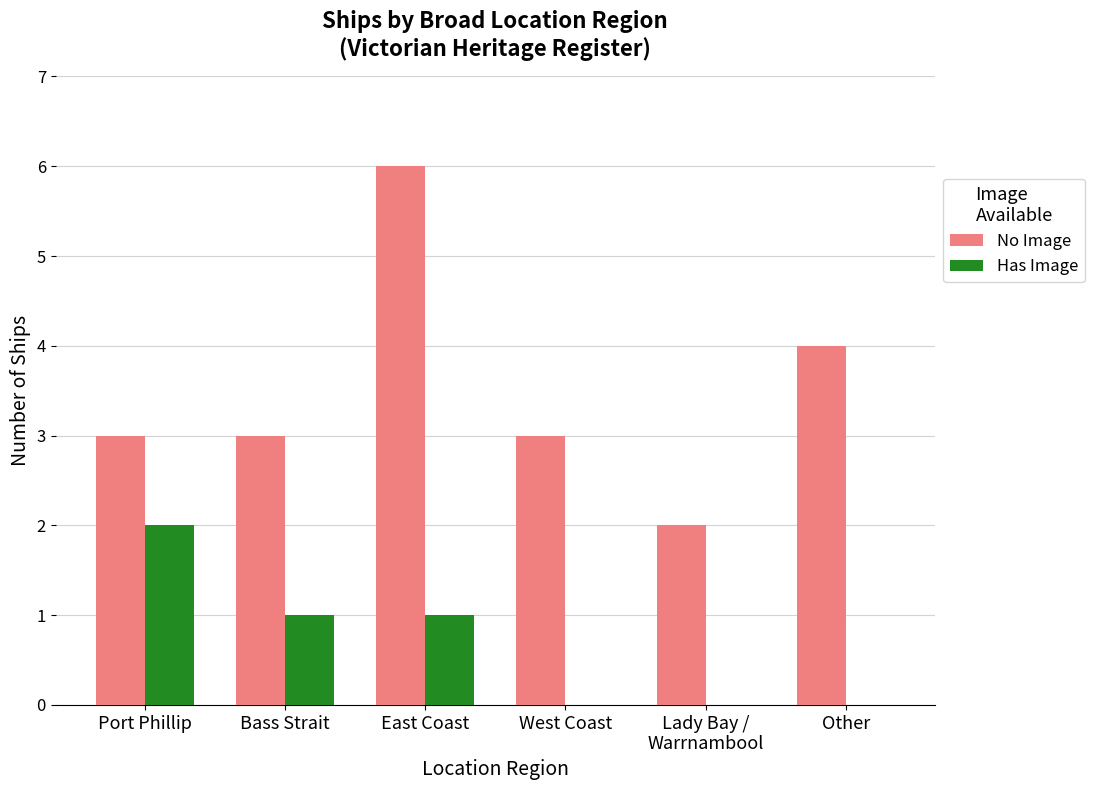

Reading left to right, transcribe all the data shown in this chart.

No Image: Port Phillip=3	Bass Strait=3	East Coast=6	West Coast=3	Lady Bay /
Warrnambool=2	Other=4
Has Image: Port Phillip=2	Bass Strait=1	East Coast=1	West Coast=0	Lady Bay /
Warrnambool=0	Other=0